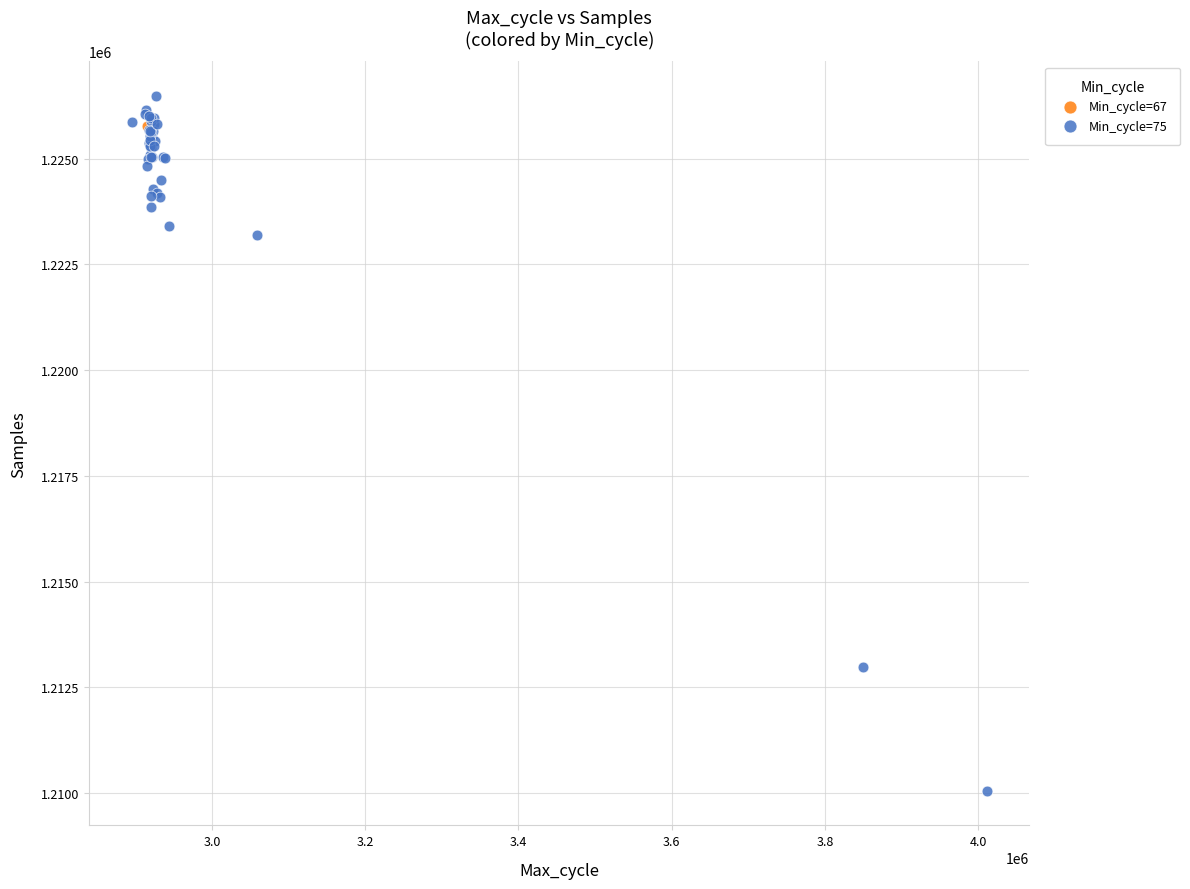

What are all the series names shown in the legend?

Min_cycle=67, Min_cycle=75